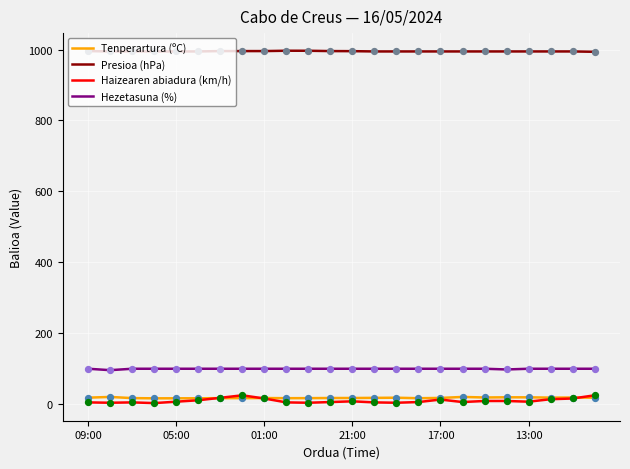

Which series has the largest range (max minus min)?

Haizearen abiadura (km/h)